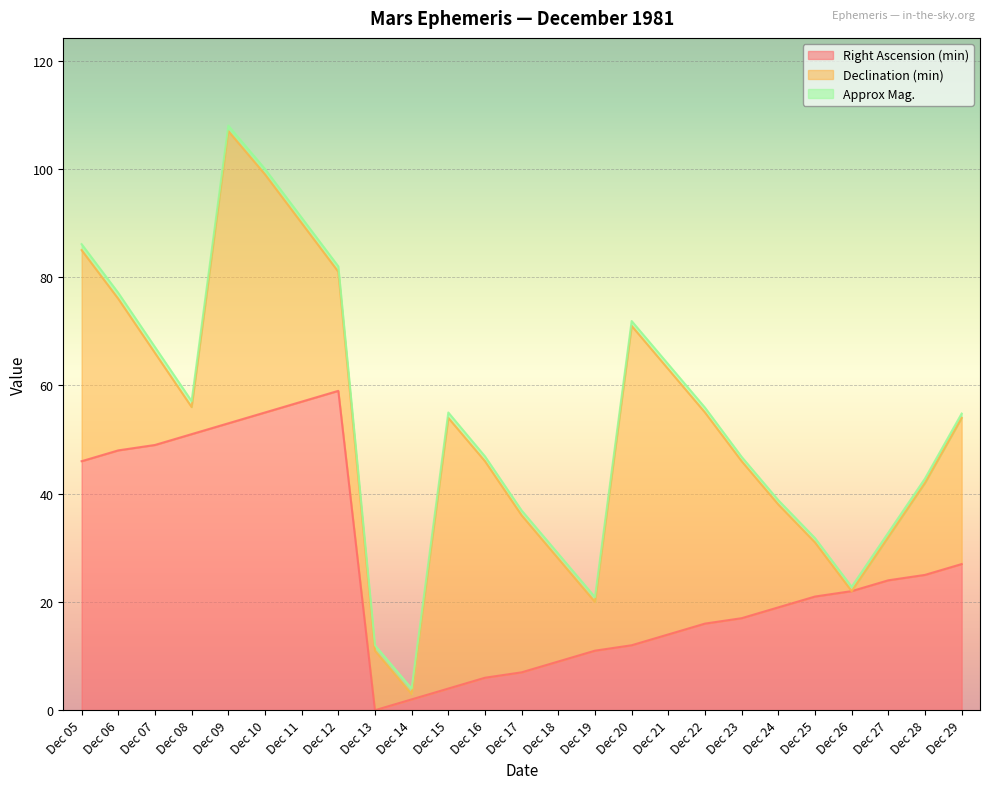

What is the difference between the highest and lowest values at Dec 12?

58.0